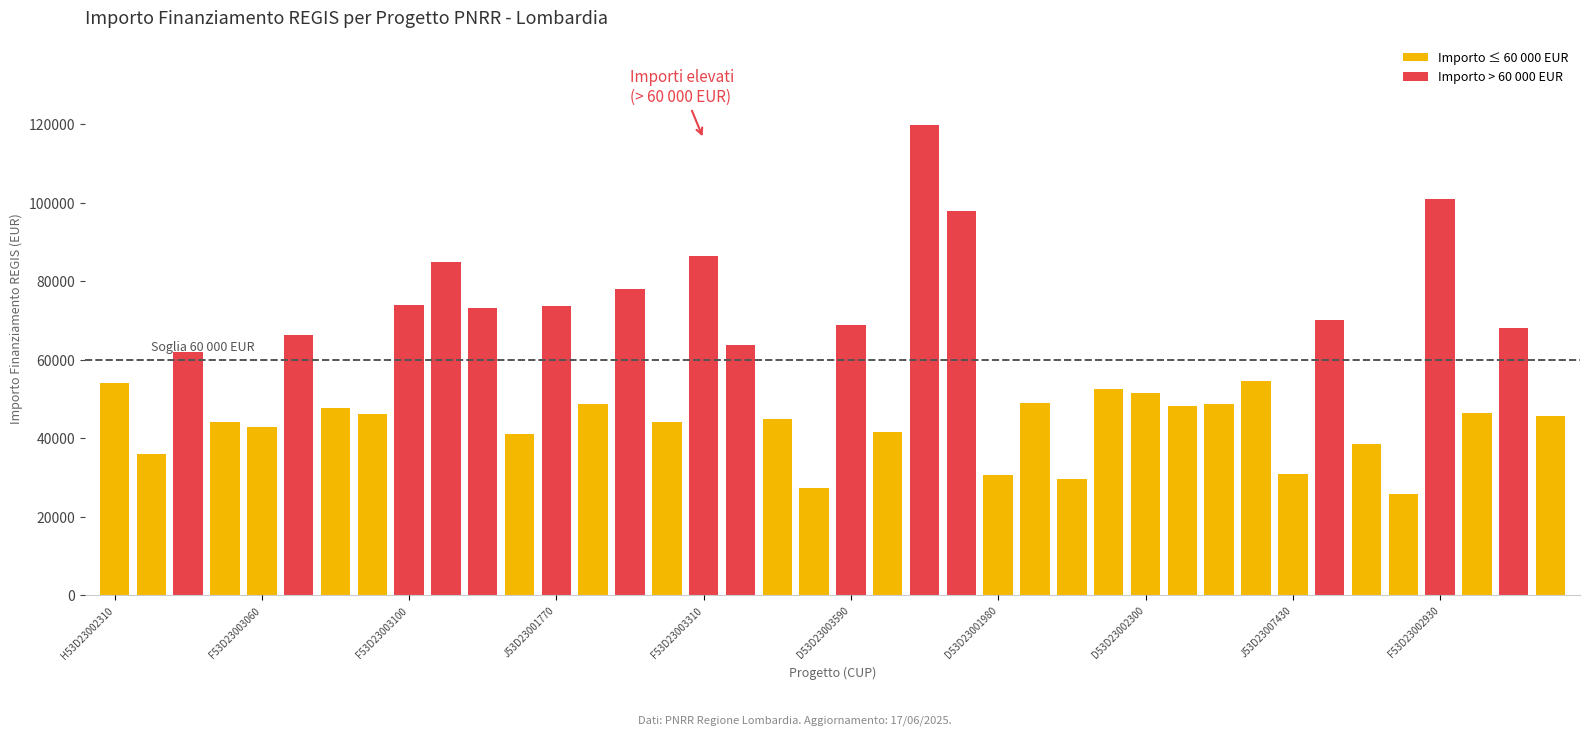

Count the number of values greater than 48957.

20